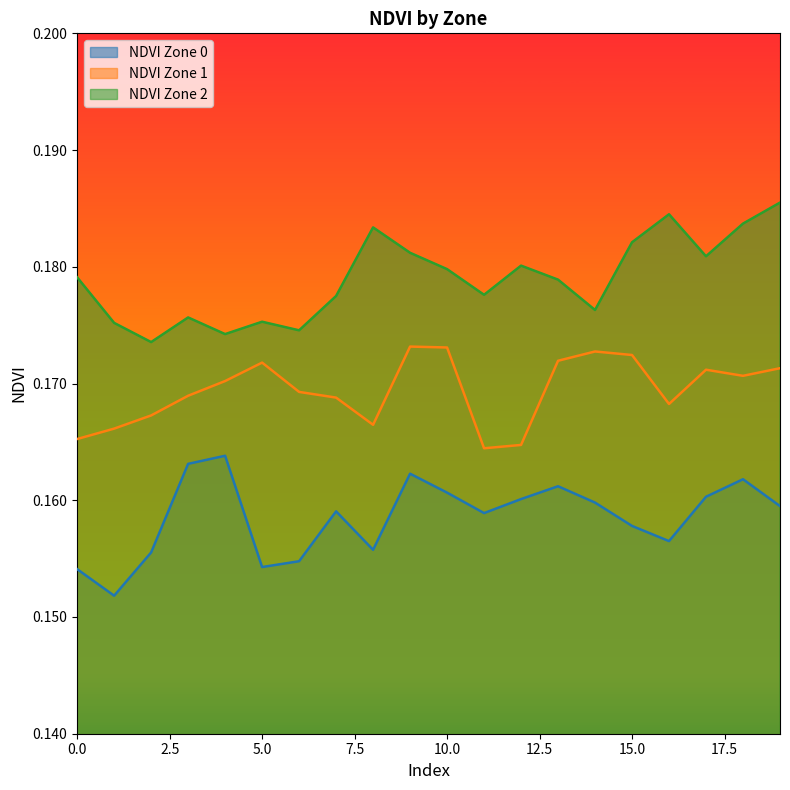

Which series has the largest range (max minus min)?

NDVI_Zone0